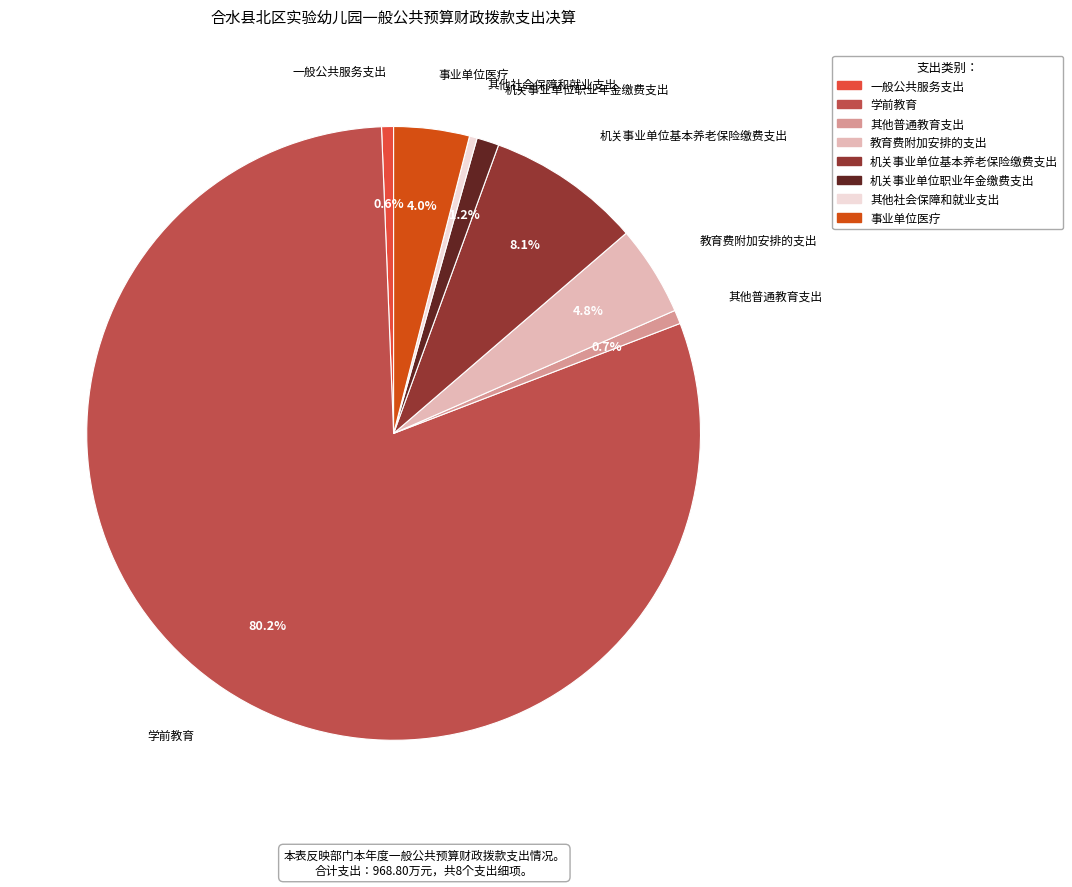

Which slice represents more than half of the pie?

学前教育